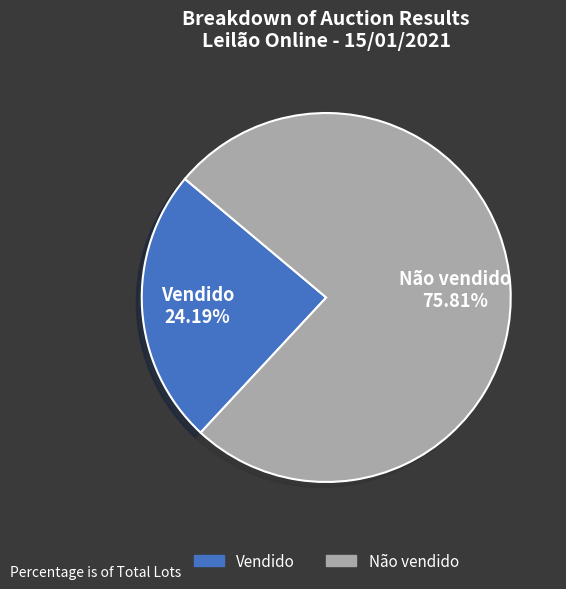

Which has a higher value, Não vendido or Vendido?

Não vendido